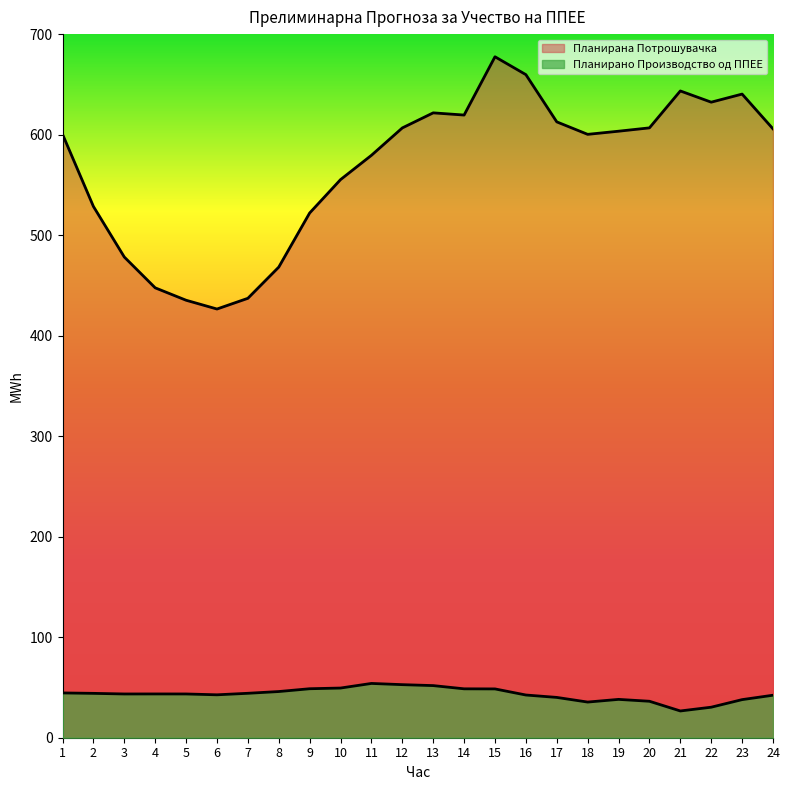

List the series in order of their overall mean, highest first.

Планирана Потрошувачка, Планирано Производство од ППЕЕ